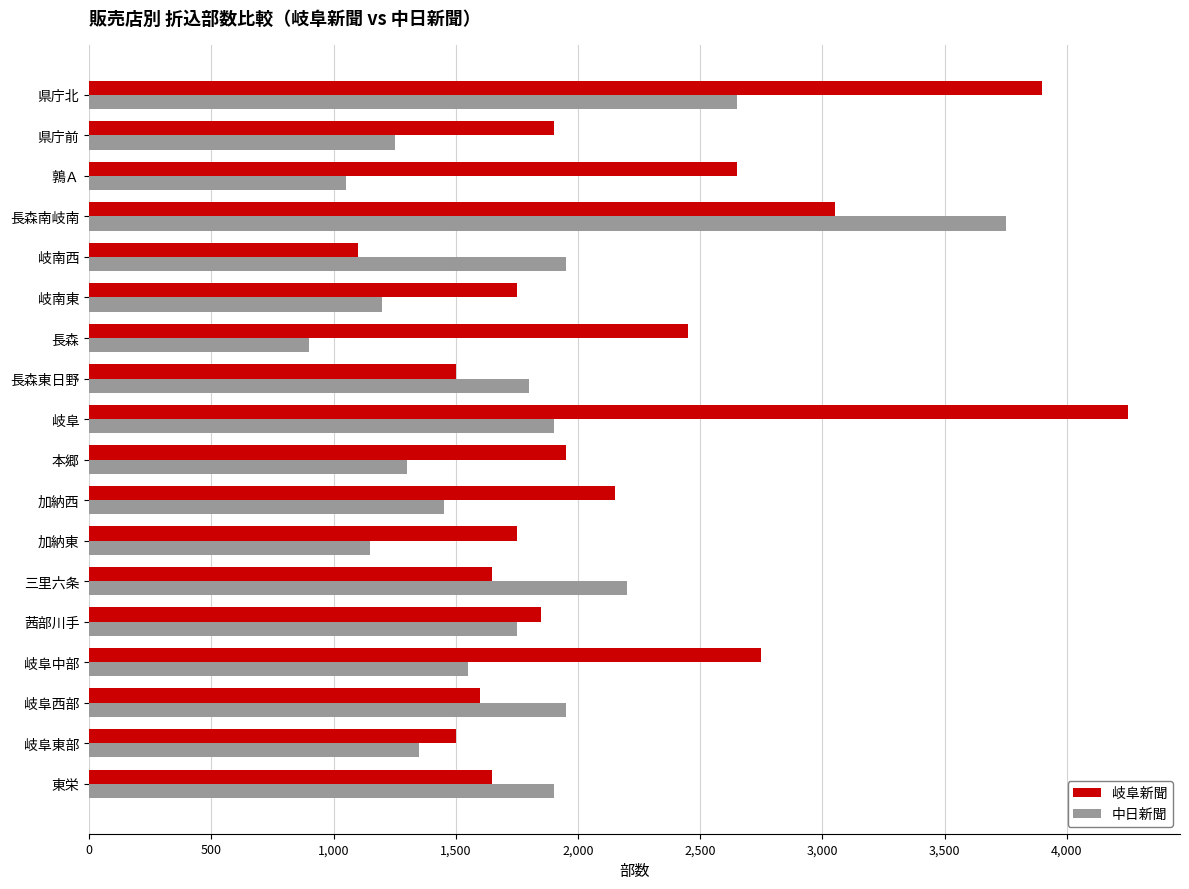

Rank the series by their maximum value, from highest to lowest.

岐阜新聞, 中日新聞